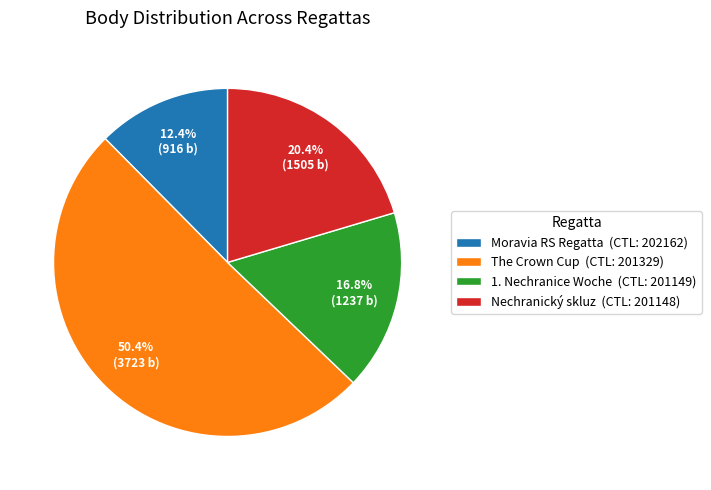

How many segments does this pie chart have?

4